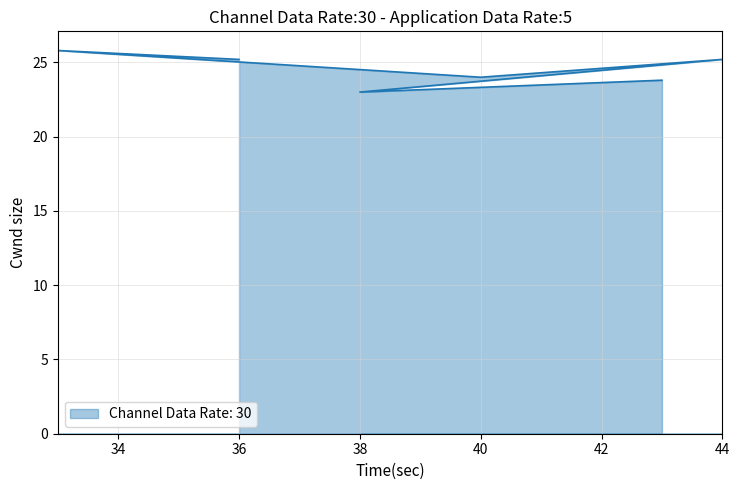

What is the label of the 6th point from the right?

43